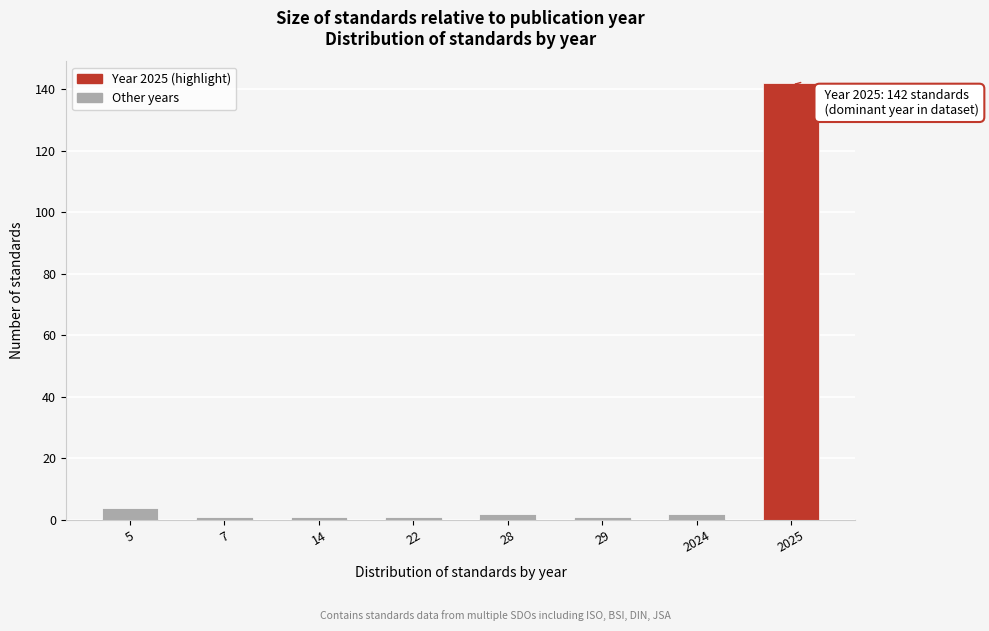

Reading right to left, list all the values displayed in this chart.

142	2	1	2	1	1	1	4